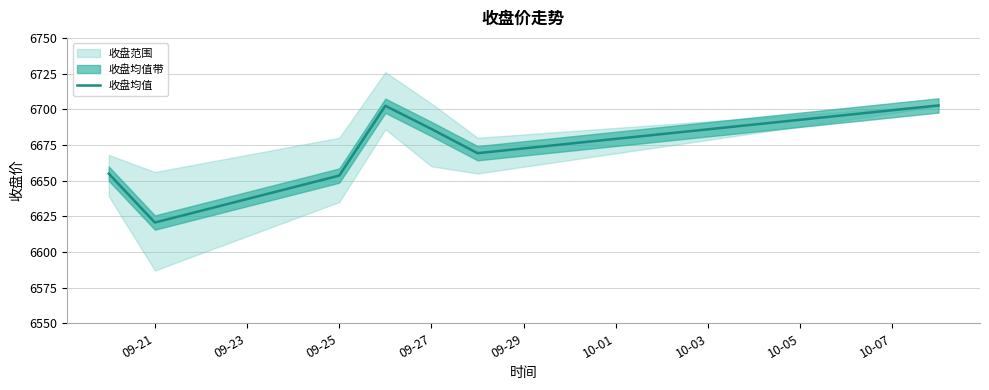

Which category has the lowest value in the 收盘均值 series?

09-21